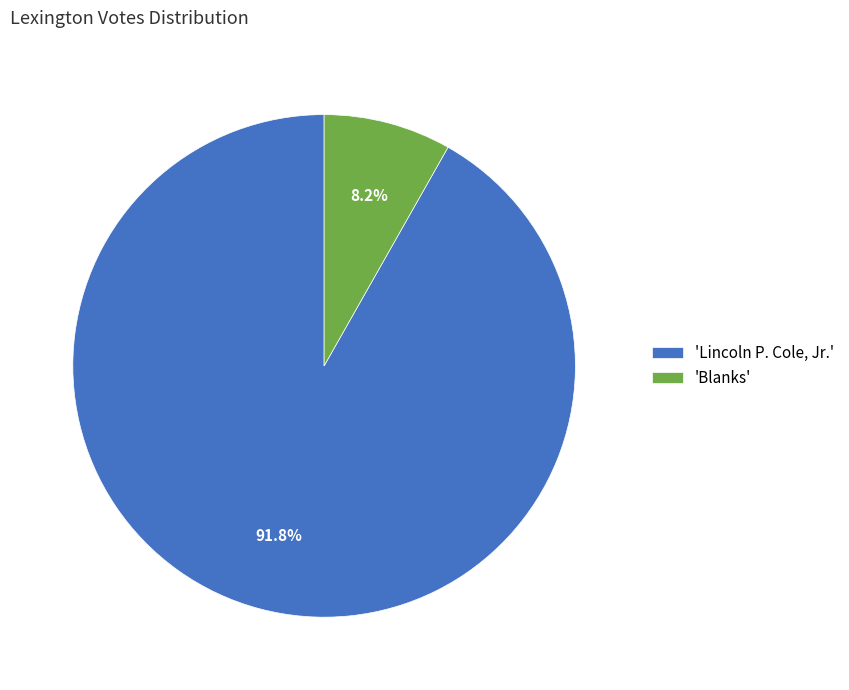

Which category accounts for the majority?

'Lincoln P. Cole, Jr.'